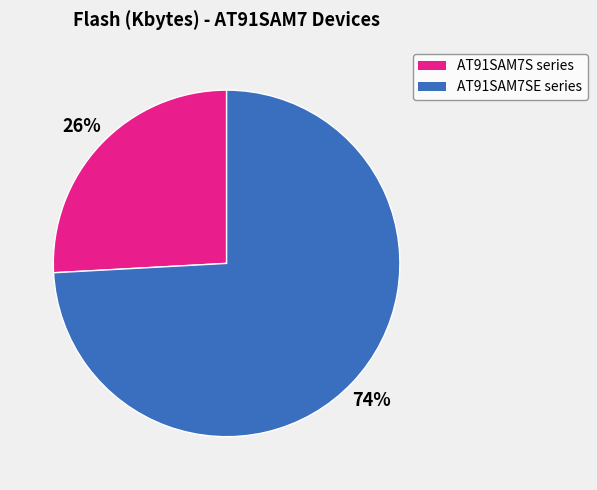

To the nearest percent, what is the average slice percentage?

50%